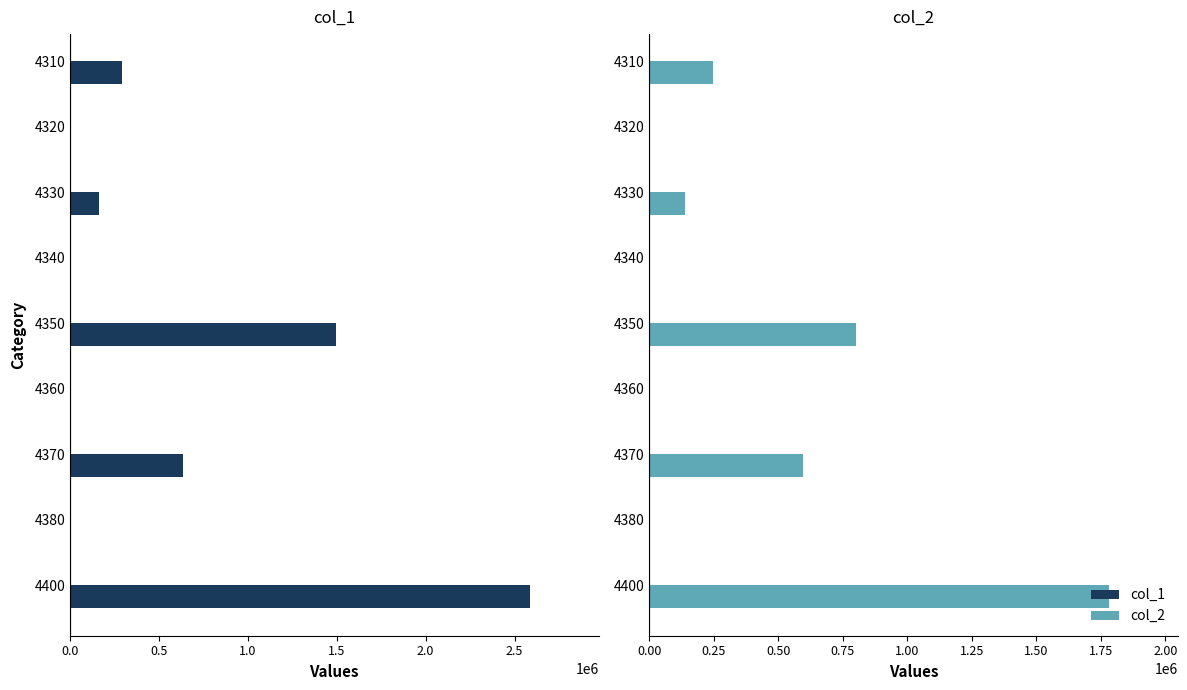

Which series has the largest total across all categories?

col_1